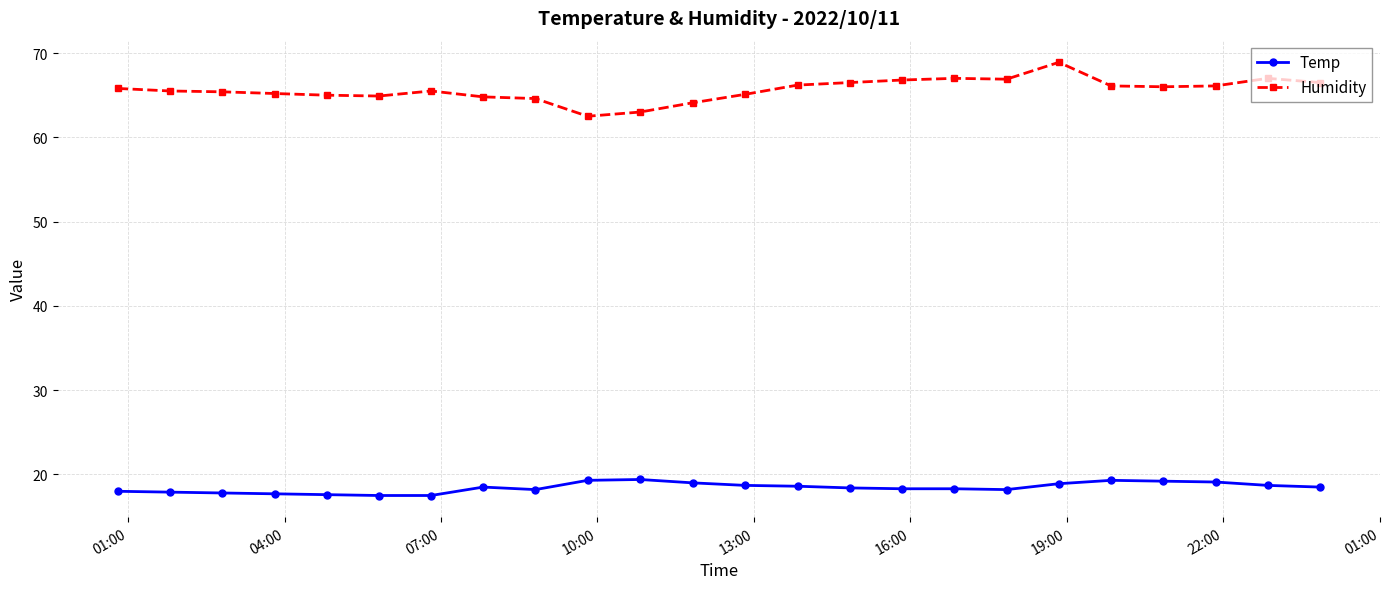

Count the number of categories in the chart.

24